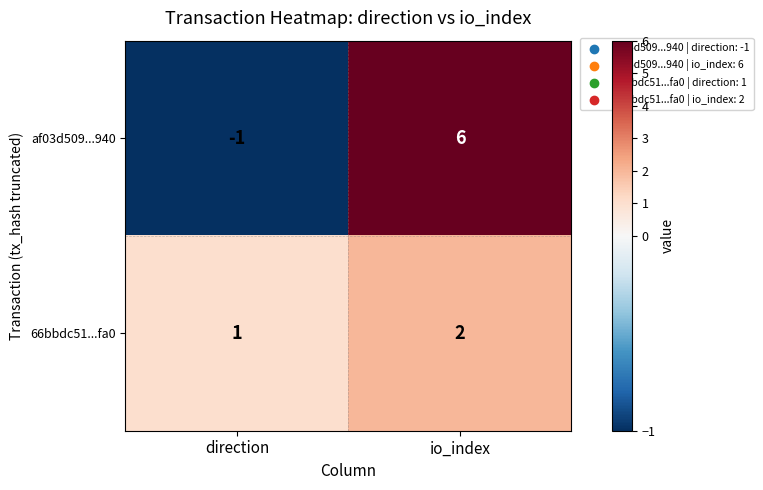

At which category is the sum across all series the highest?

io_index